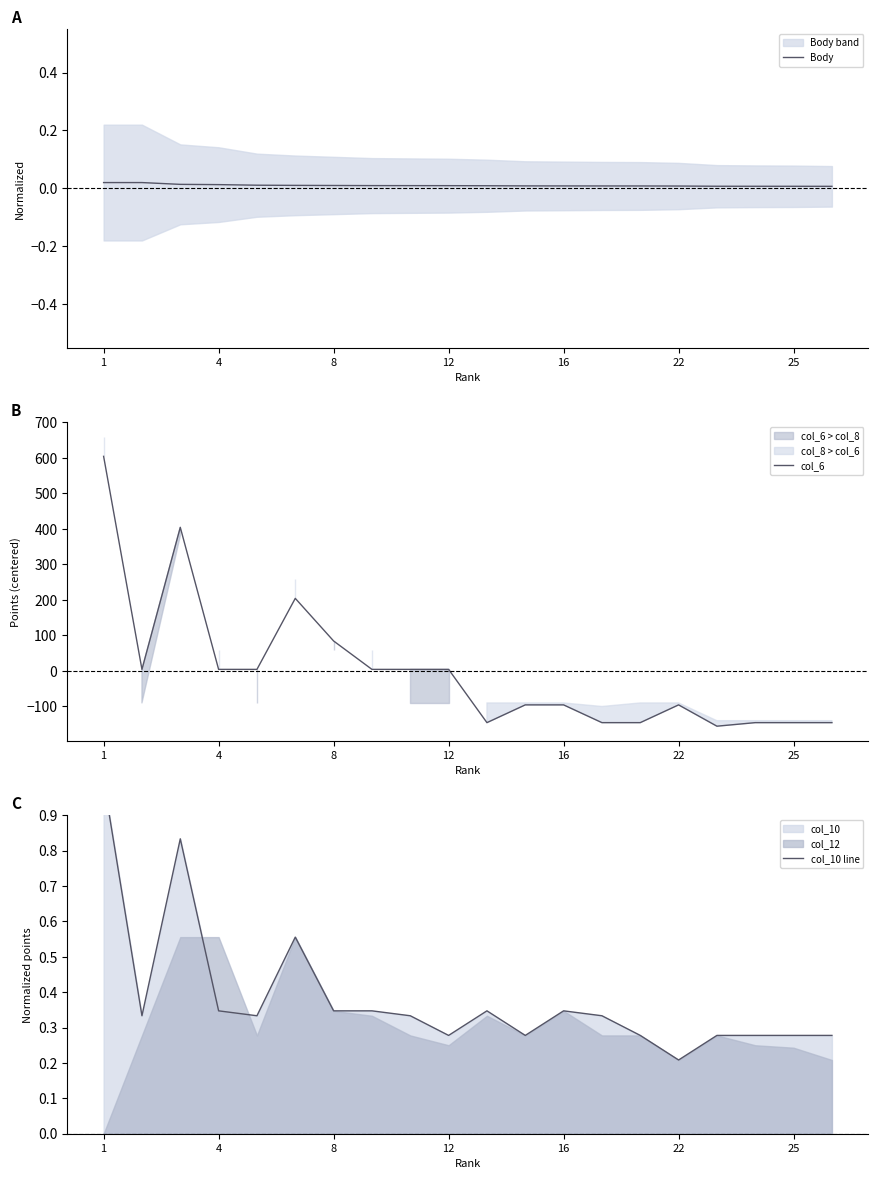

Which series has the largest range (max minus min)?

col_6